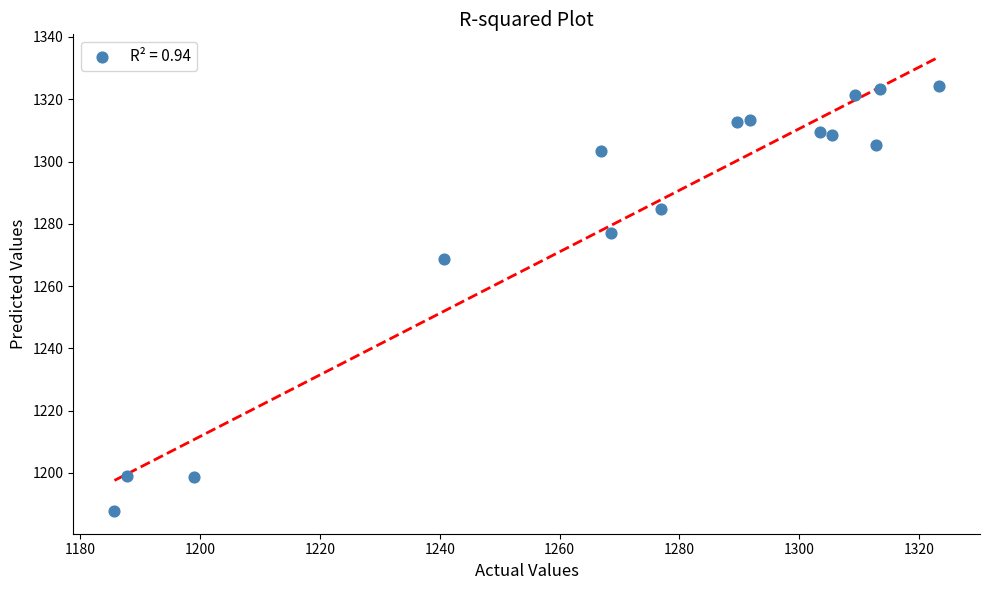

What Y value in the scatter plot is closest to 1256?

1268.6